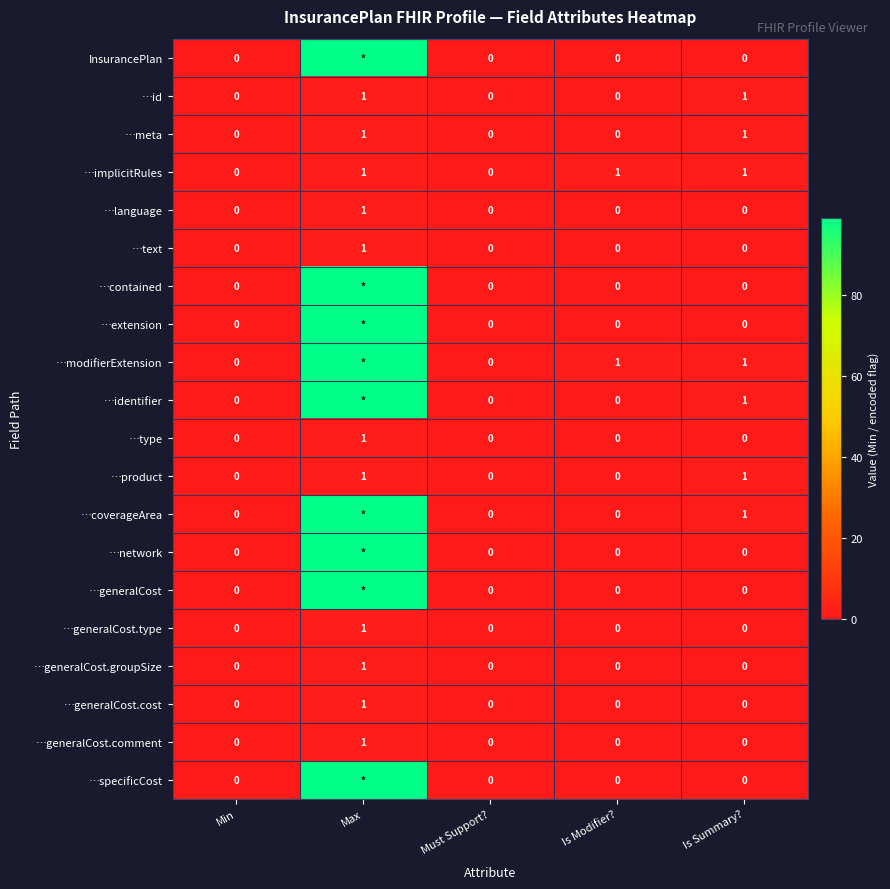

The …id series shows 1 at Is Summary?. True or false?

True